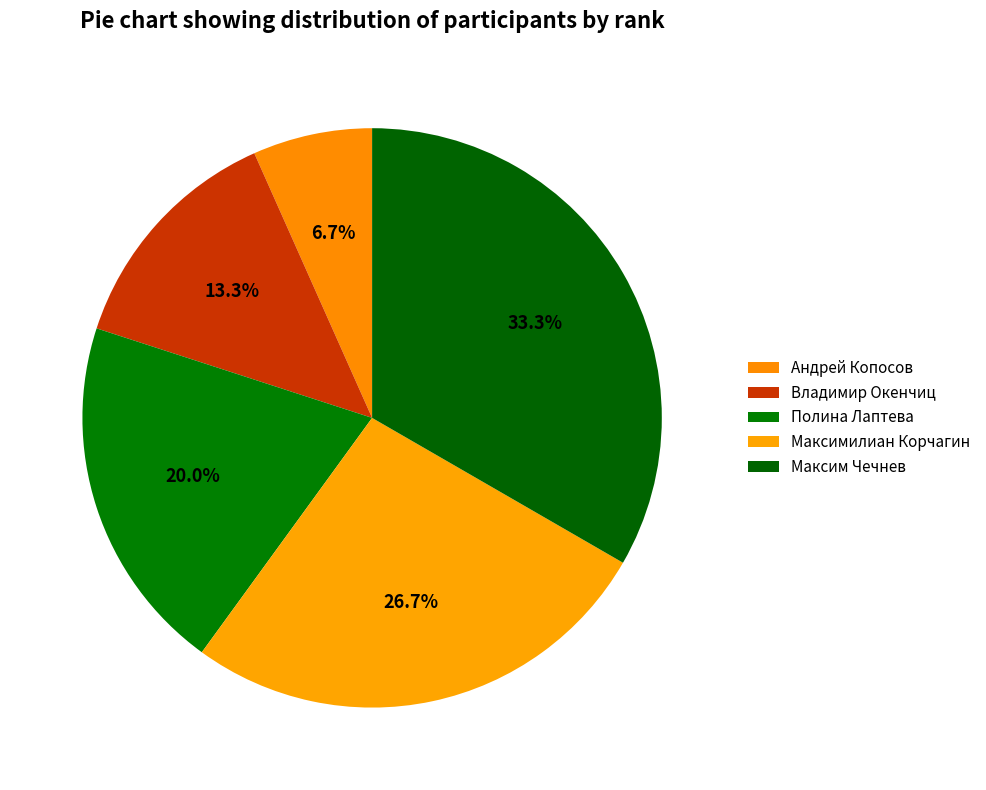

How many segments does this pie chart have?

5